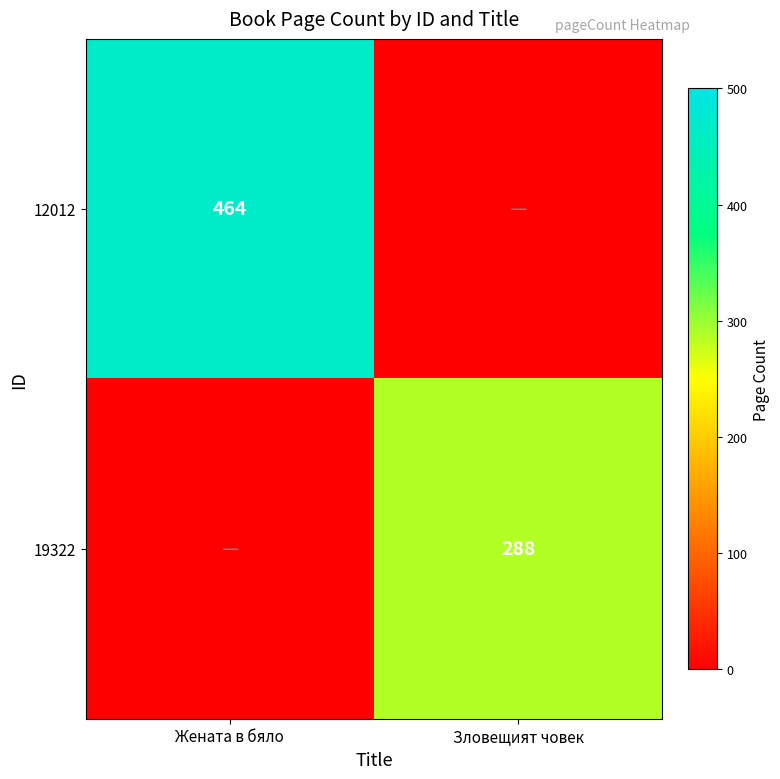

The 12012 series shows 464 at Жената в бяло. True or false?

True